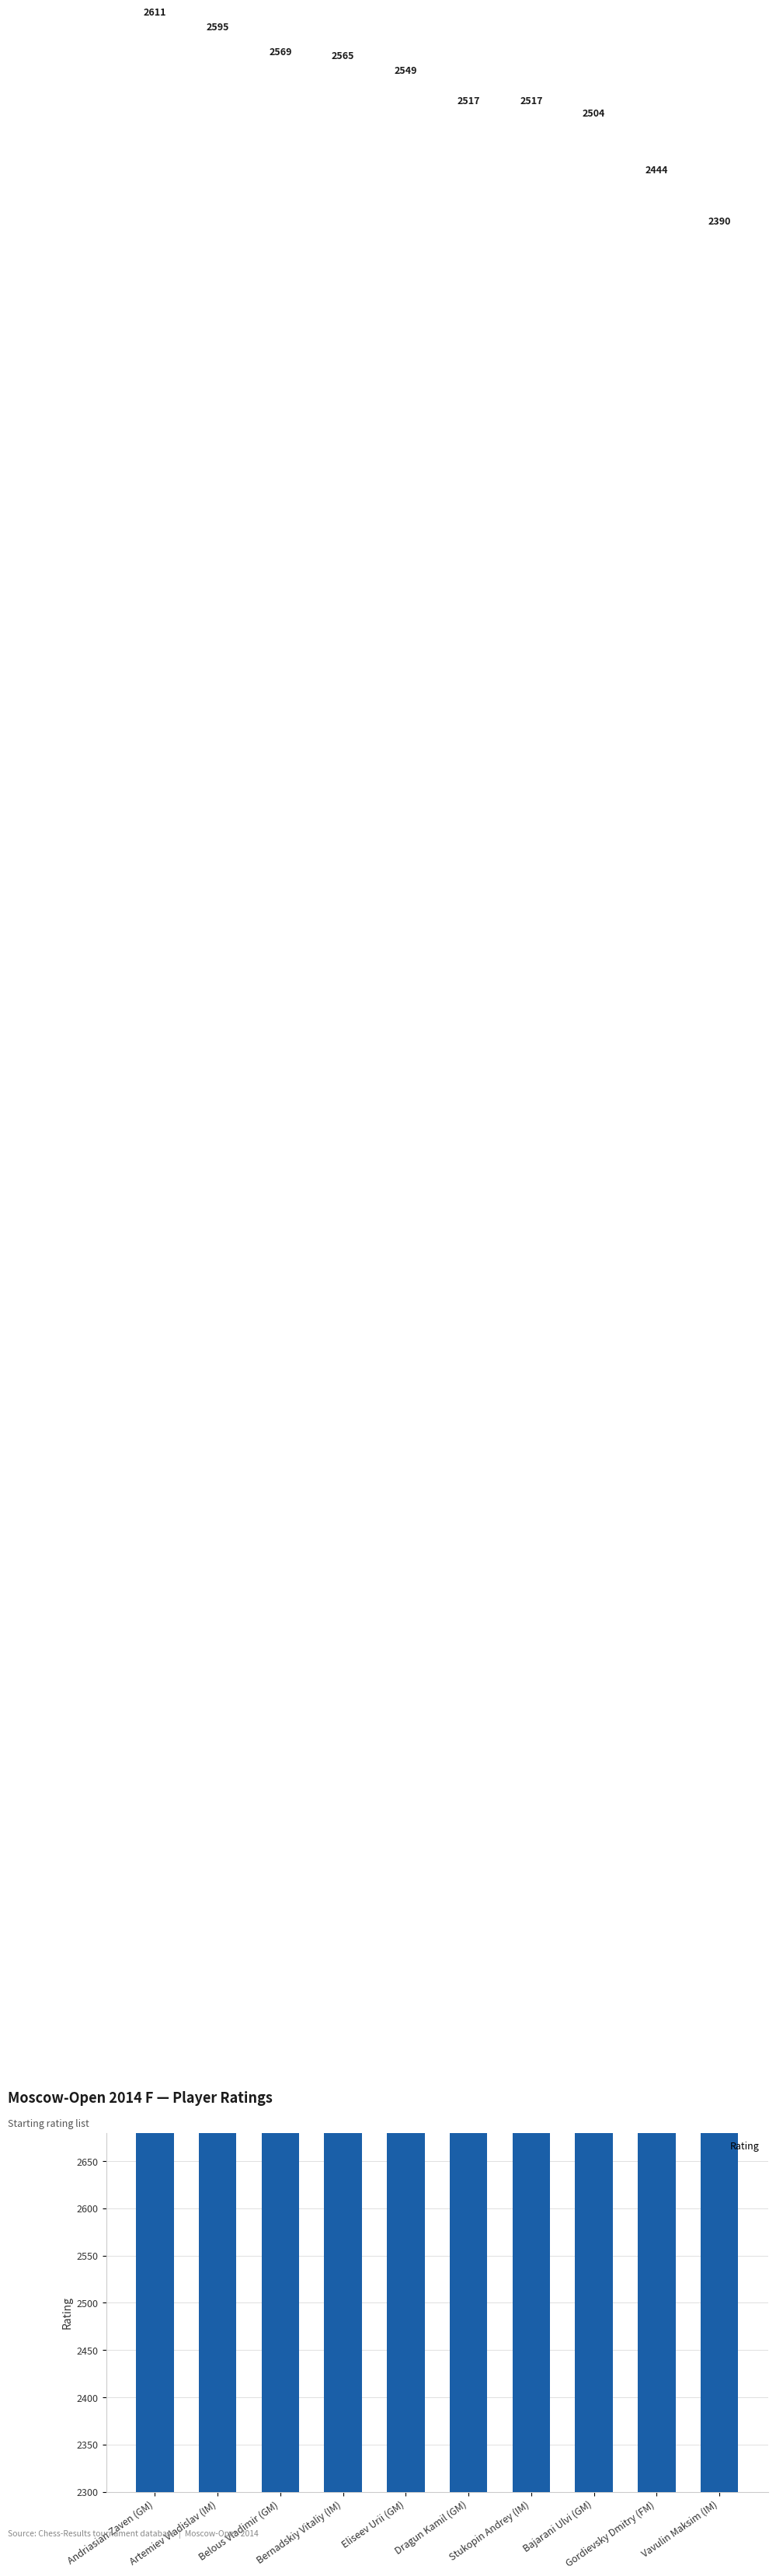

True or false: the data shows 929 at Dragun Kamil (GM).

False